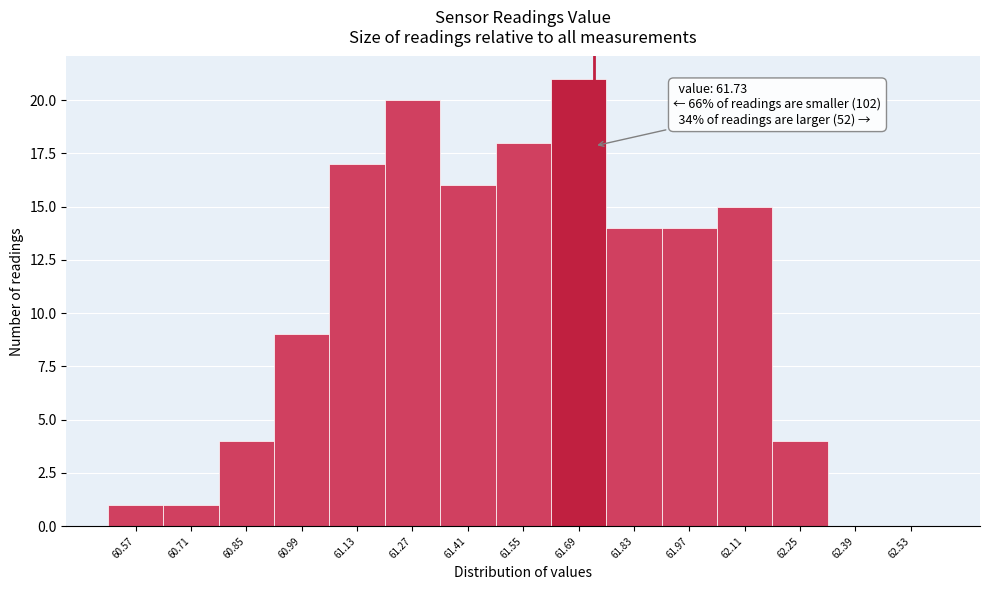

Over which range of the x-axis is the bar tallest?

61.62 to 61.76